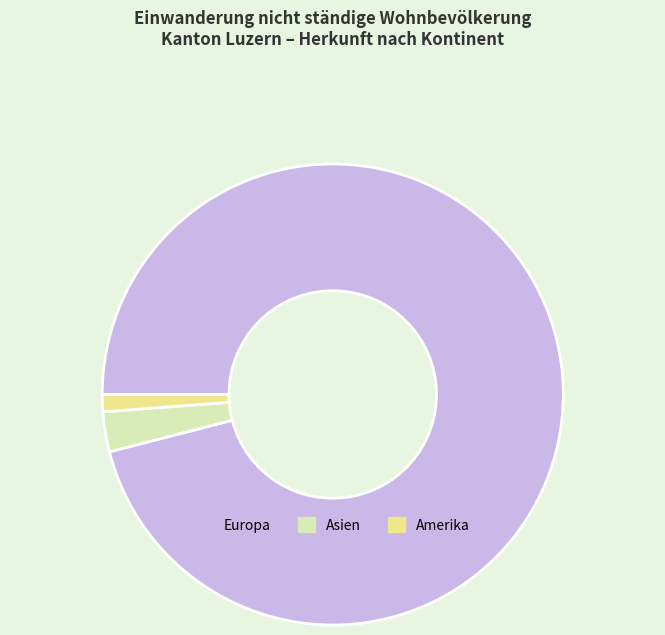

True or false: Amerika accounts for 11% of the total.

False